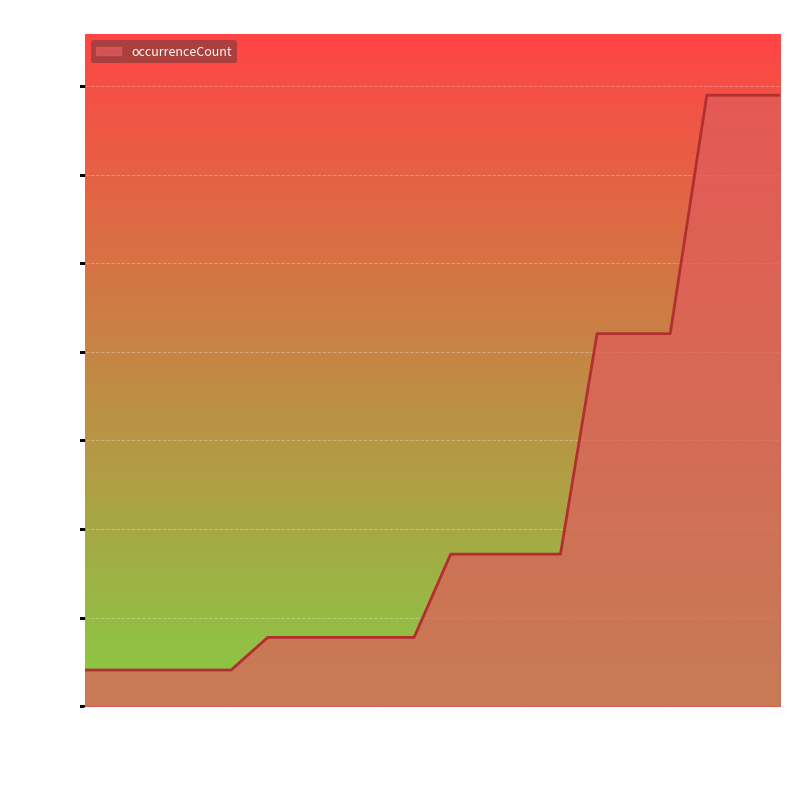

What is the greatest value displayed?

172424